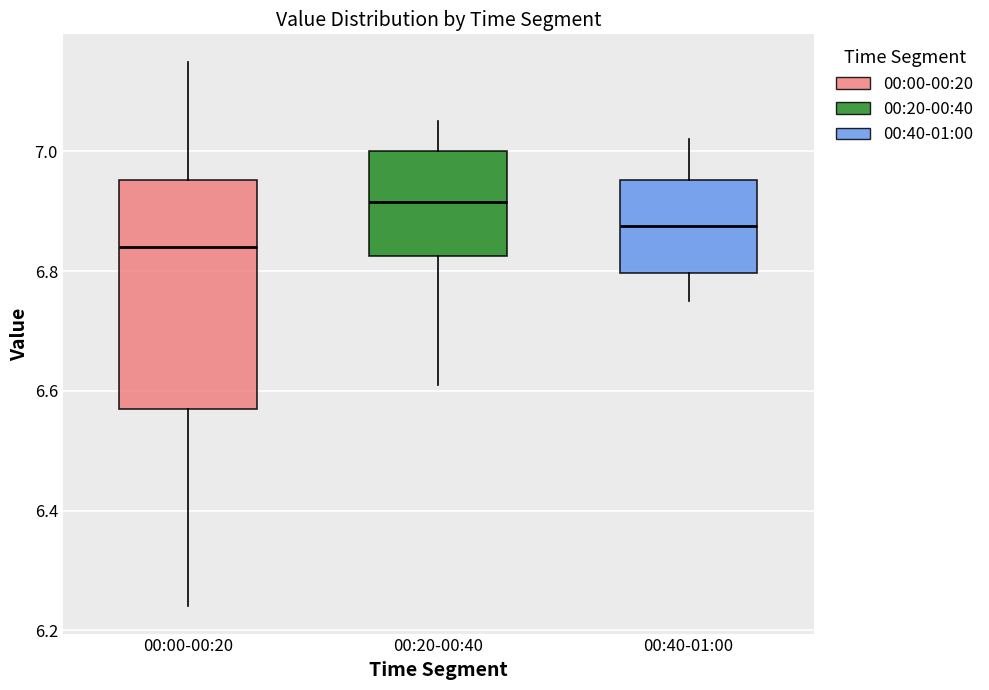

Reading left to right, transcribe this box plot: for each box, give where its median line is, the range the box spans, and where its two whiskers end, as read against the y-axis. The values are not printed on the chart, so give them approximately, as read against the axis.

00:00-00:20: median 6.84, box 6.58 to 6.96, whiskers 6.24 to 7.16
00:20-00:40: median 6.92, box 6.82 to 7.00, whiskers 6.62 to 7.06
00:40-01:00: median 6.88, box 6.80 to 6.96, whiskers 6.76 to 7.02